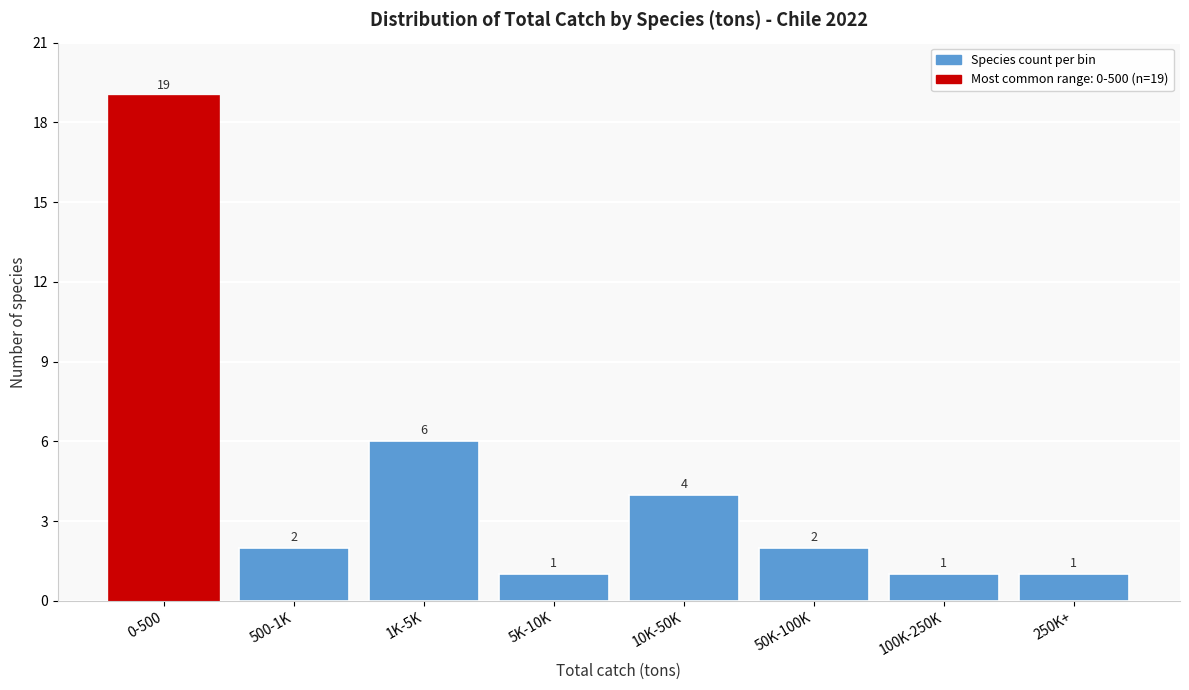

Reading left to right, list all the values displayed in this chart.

0-500=19	500-1K=2	1K-5K=6	5K-10K=1	10K-50K=4	50K-100K=2	100K-250K=1	250K+=1